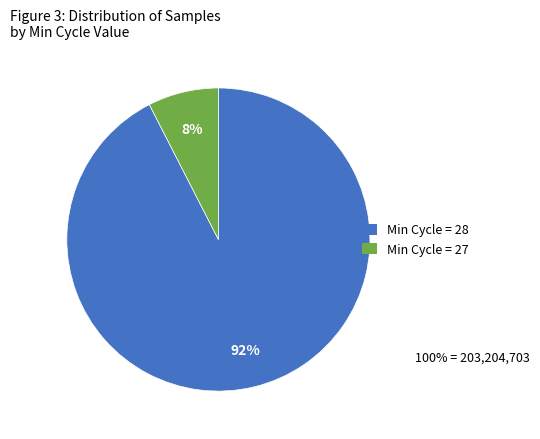

What is the smallest slice in the pie chart?

Min Cycle = 27